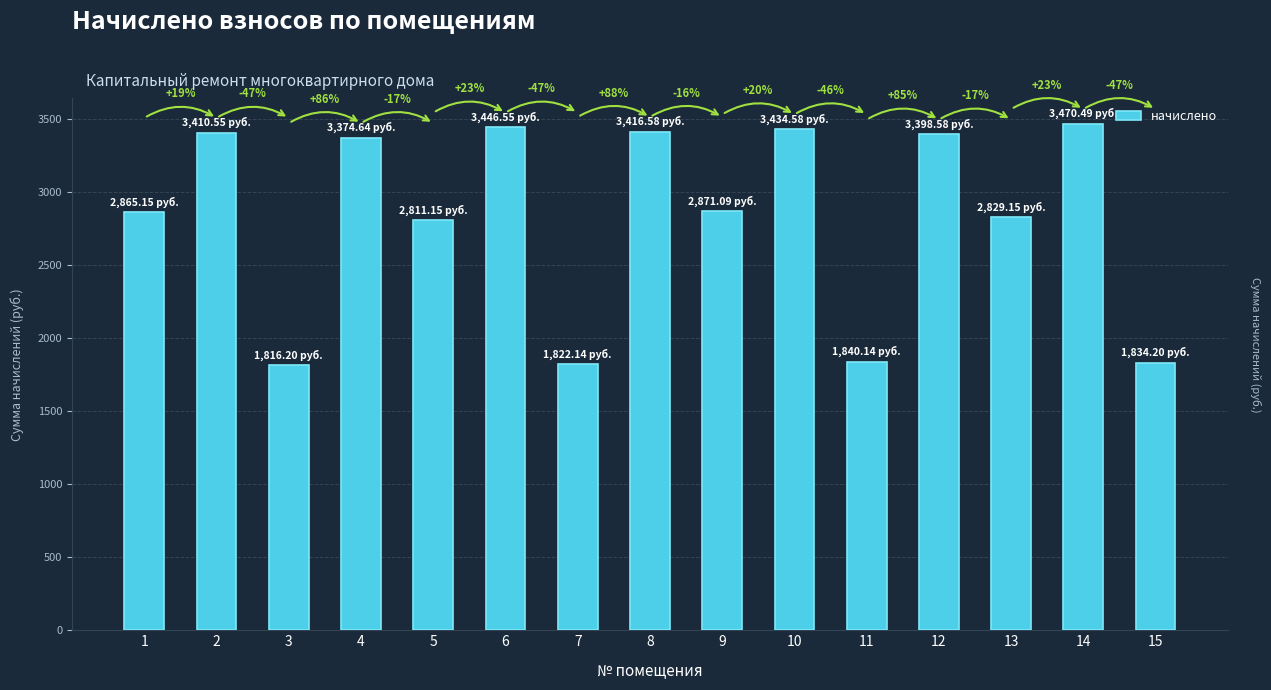

Does the chart contain any negative values?

No